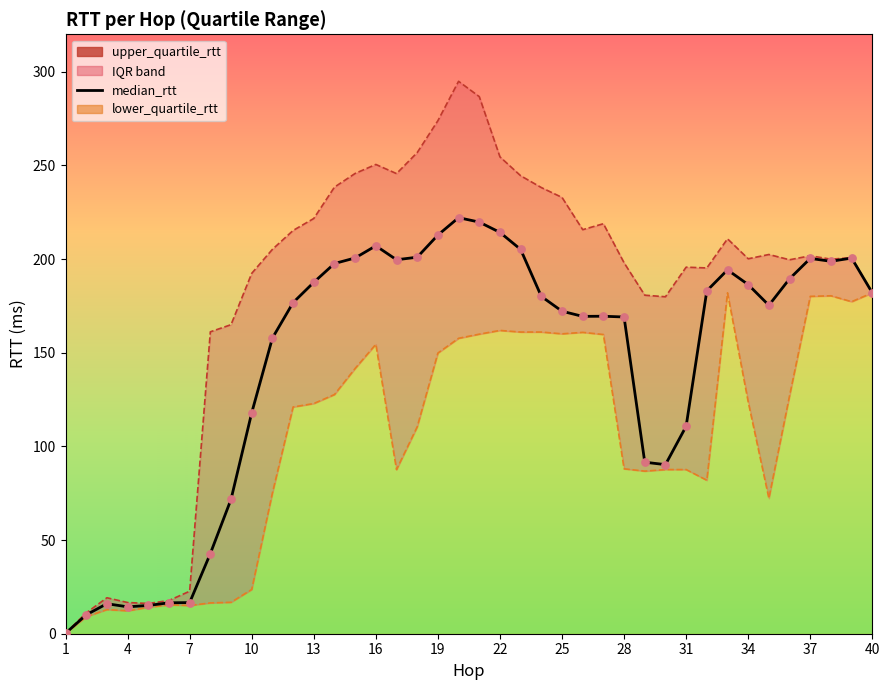

Is the value of lower_quartile_rtt at 14 greater than the value of upper_quartile_rtt at 39?

No